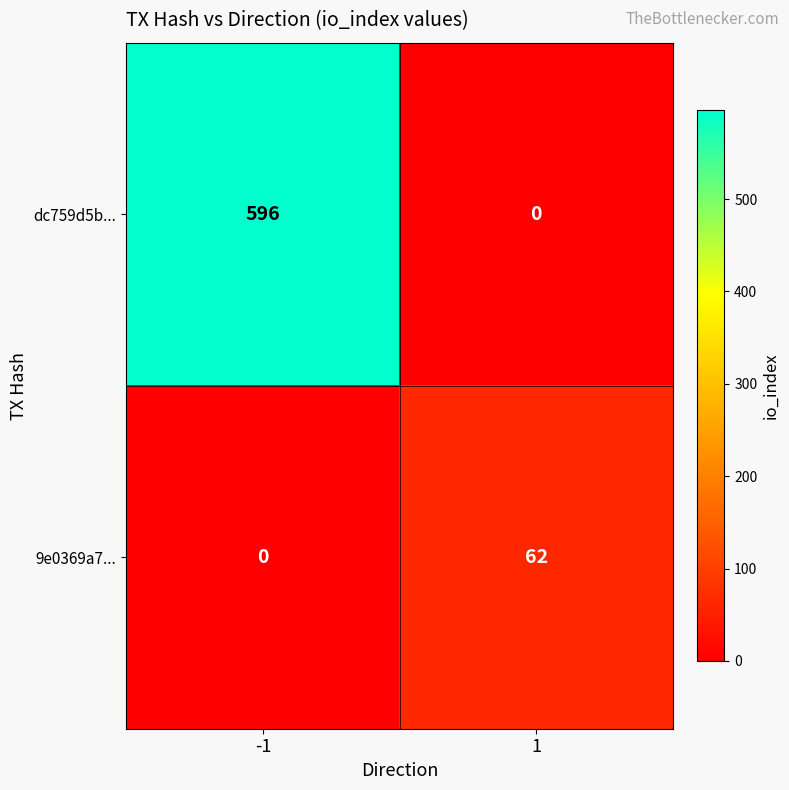

Rank the series by their average value, from lowest to highest.

9e0369a7..., dc759d5b...